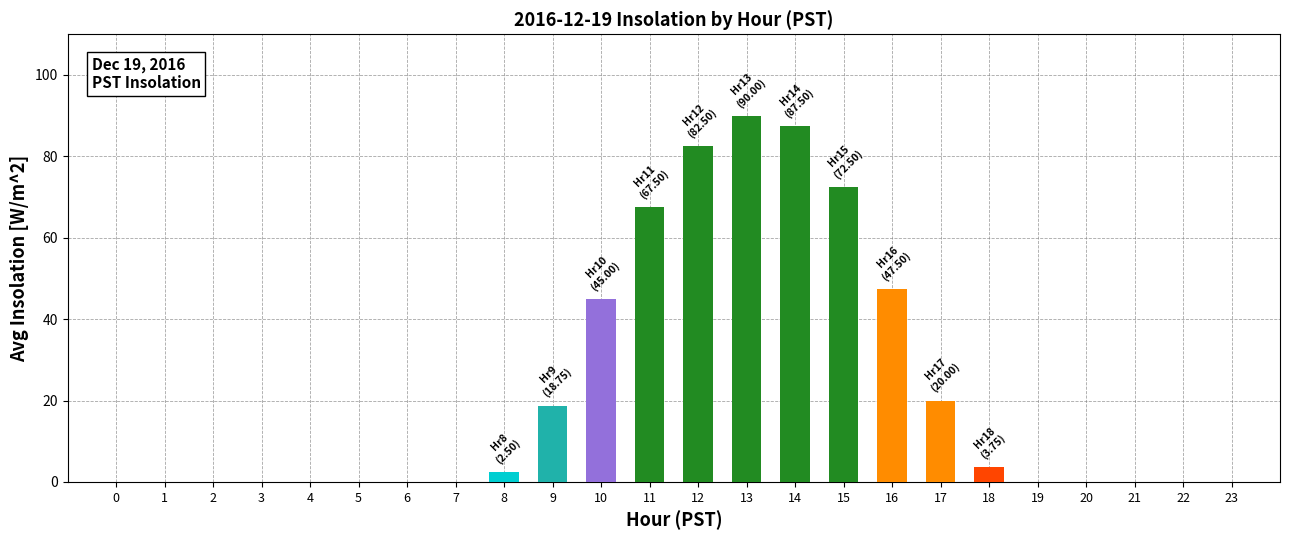

Does the chart contain any negative values?

No